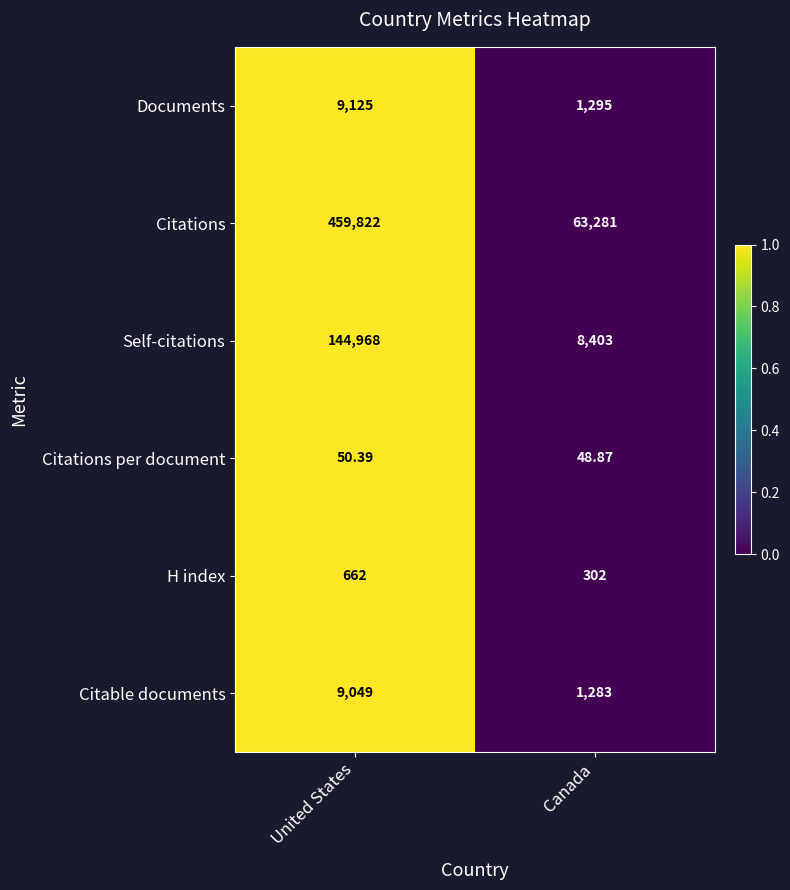

What is the greatest value displayed?

459822.0